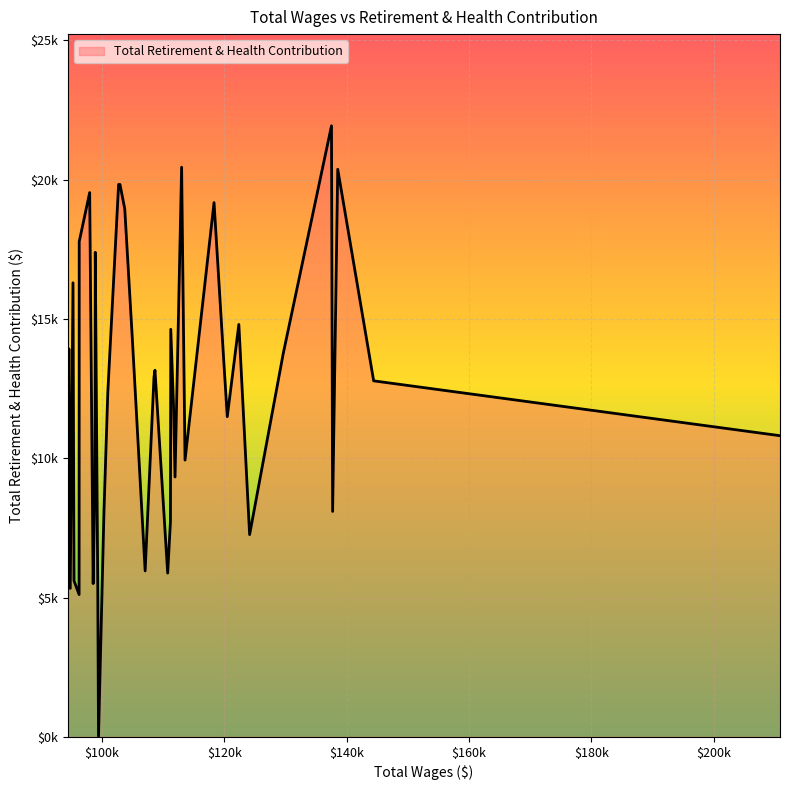

What is the value of the 38th point from the left?

5330